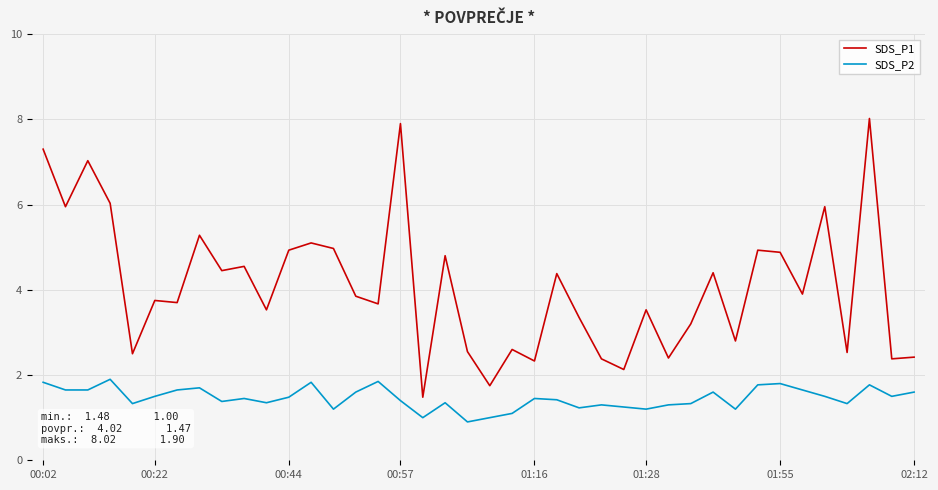

What is the sum of all SDS_P1 values?

163.6